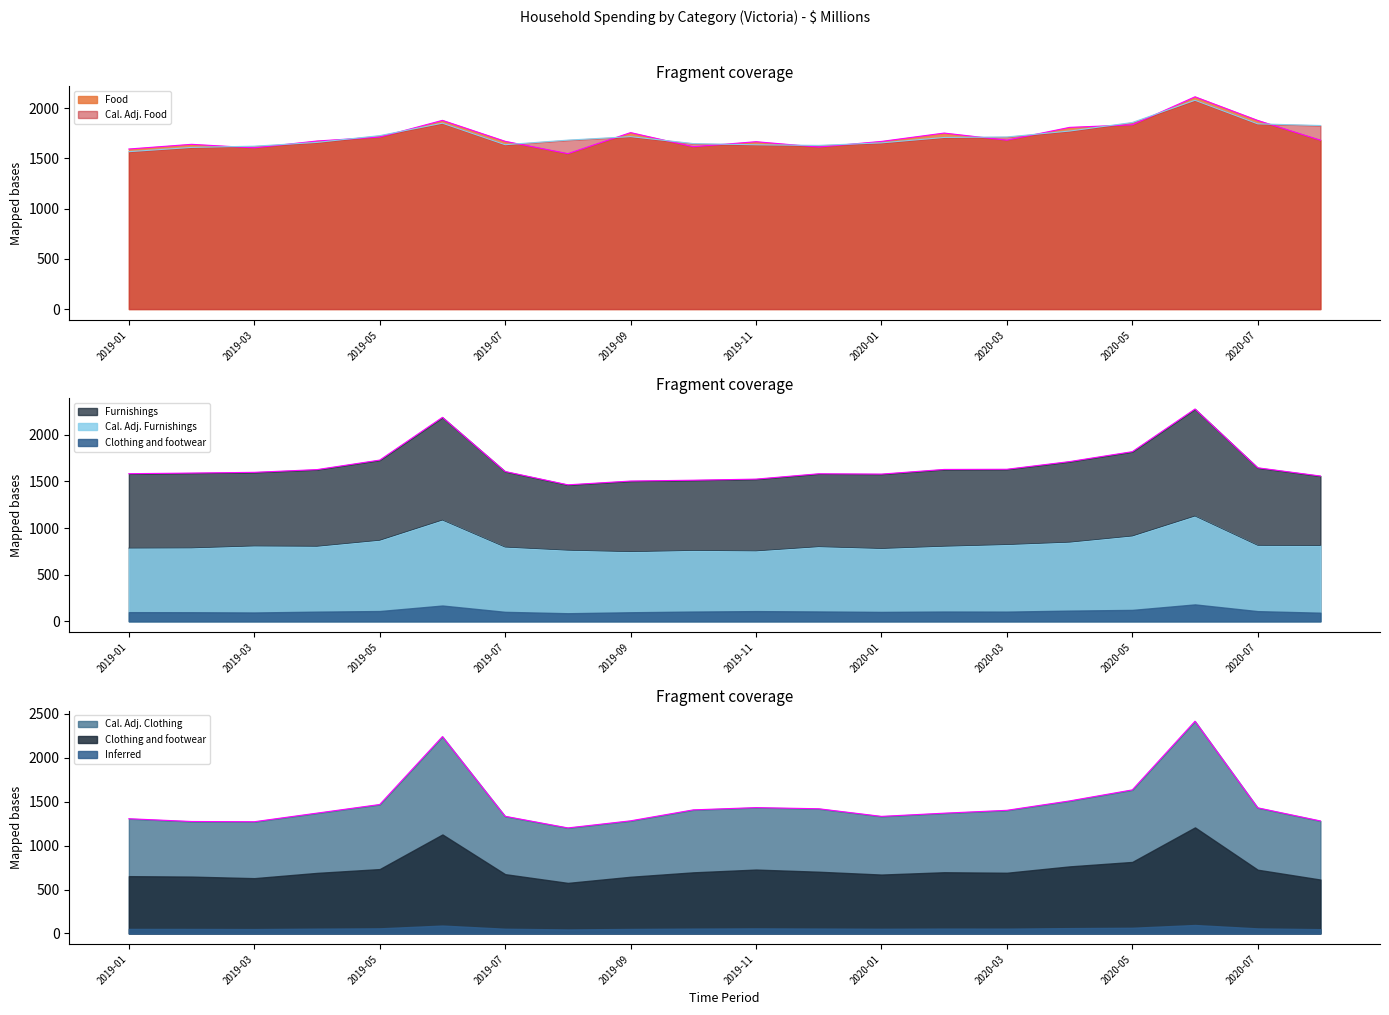

At which category does the chart reach its peak across all series?

2020-06